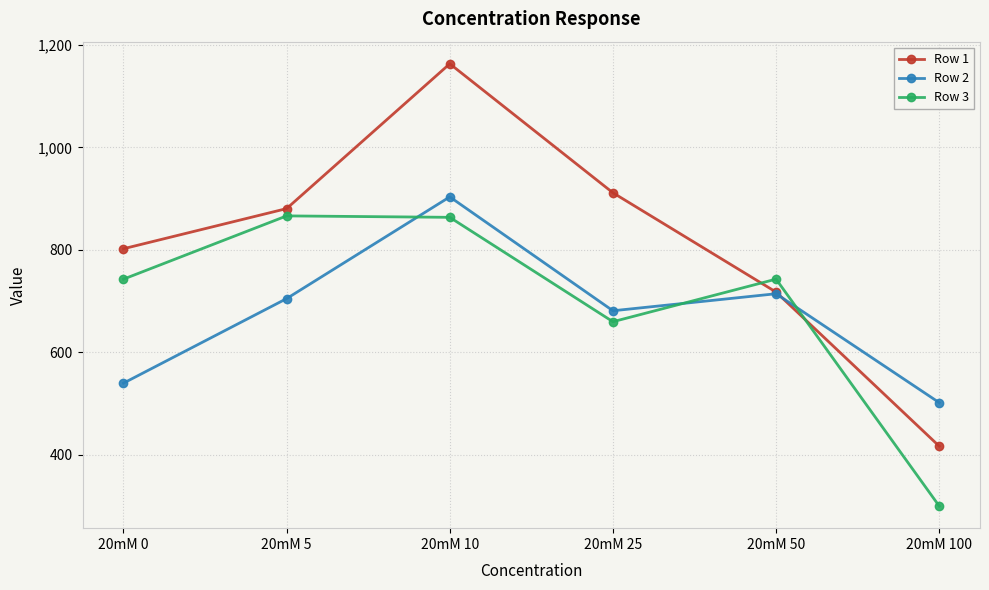

Which series has the widest spread of values?

Row 1